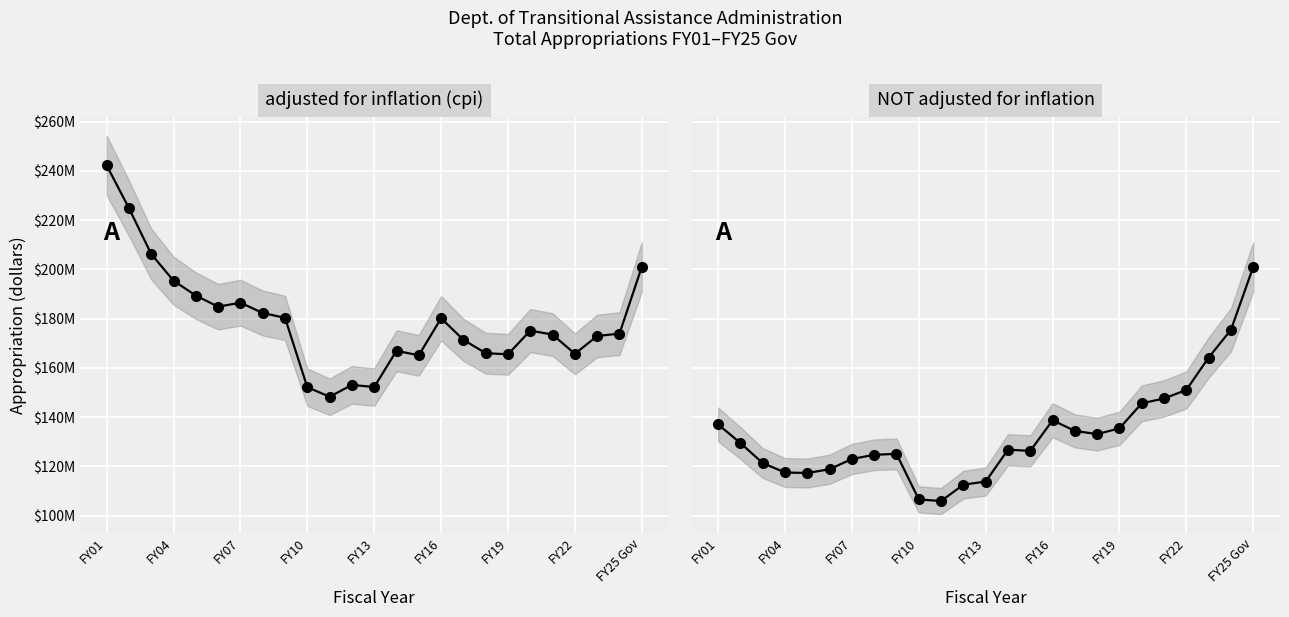

At how many categories does at least one series exceed 122440977?

25